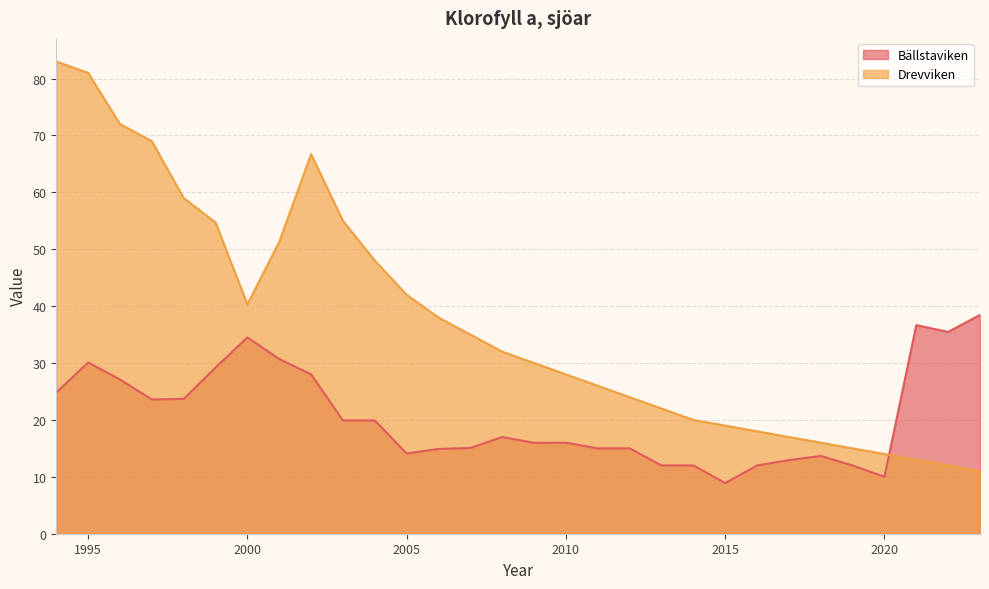

Rank the categories by Drevviken value from highest to lowest.

1994, 1995, 1996, 1997, 2002, 1998, 2003, 1999, 2001, 2004, 2005, 2000, 2006, 2007, 2008, 2009, 2010, 2011, 2012, 2013, 2014, 2015, 2016, 2017, 2018, 2019, 2020, 2021, 2022, 2023